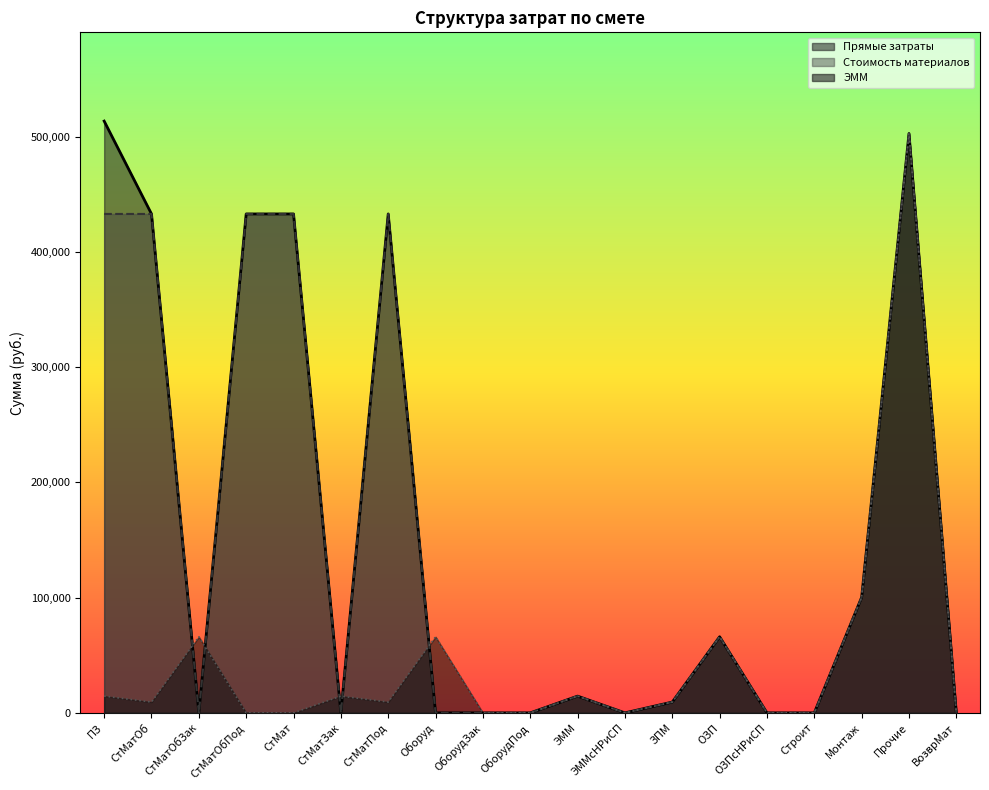

At which category is the sum across all series the highest?

Прочие